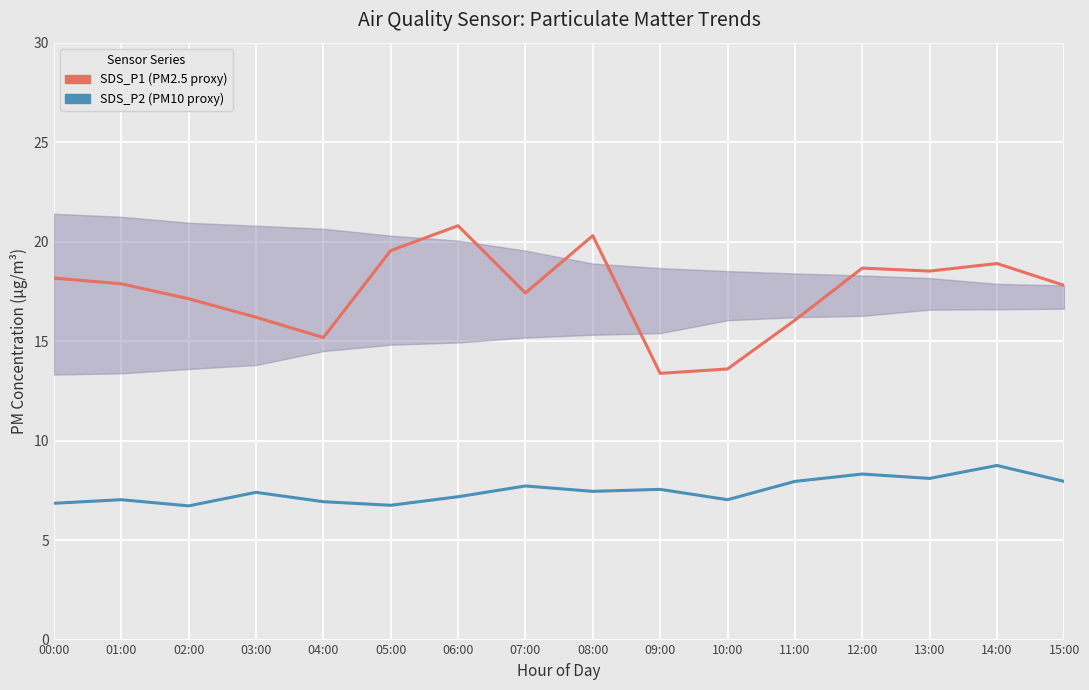

At which category does the chart reach its peak across all series?

06:00